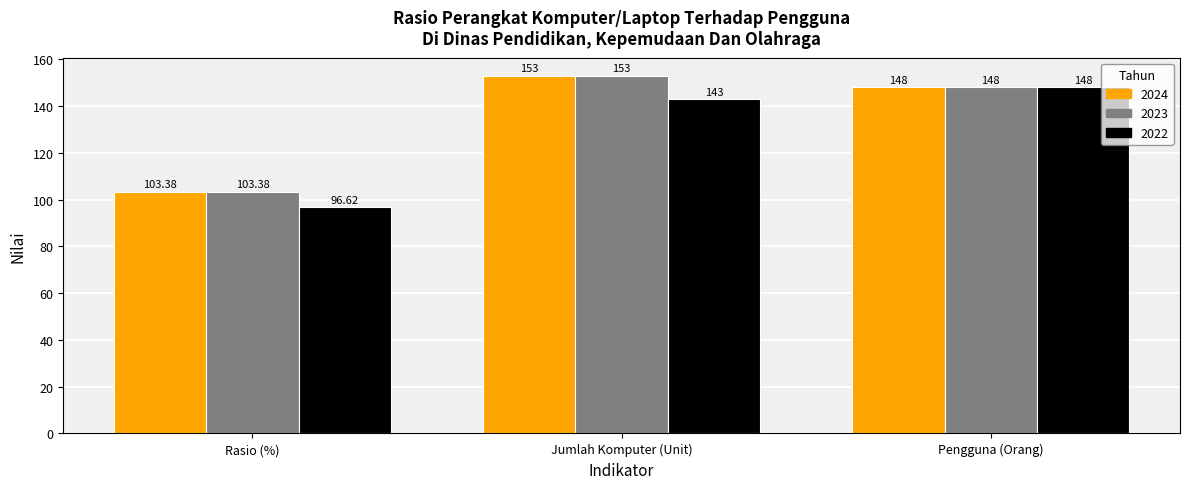

What position from the right is Pengguna (Orang)?

1